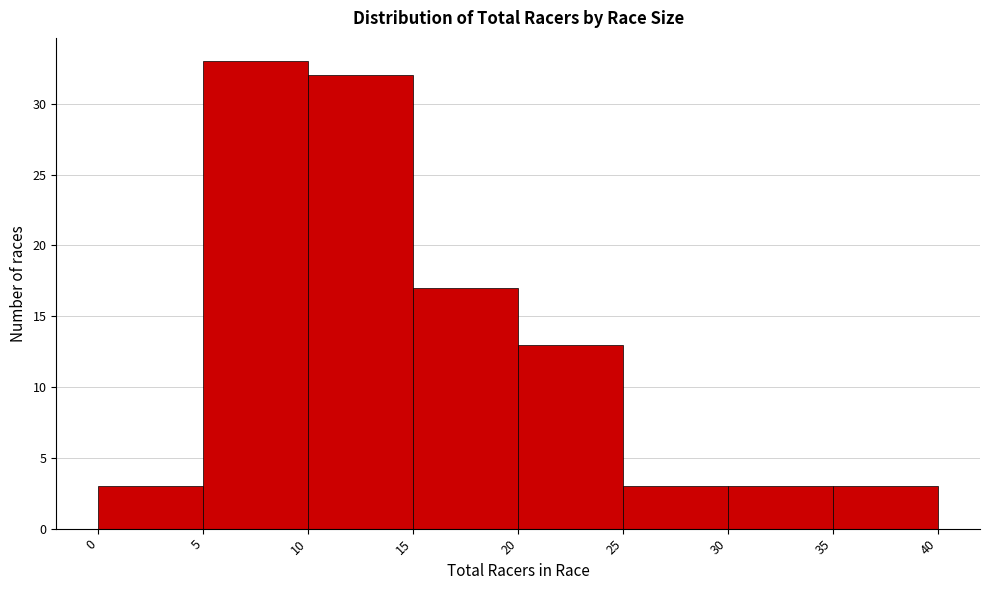

What is the height of the bar covering 5 to 10 on the x-axis? The values are not printed on the chart, so give them approximately, as read against the axis.

33